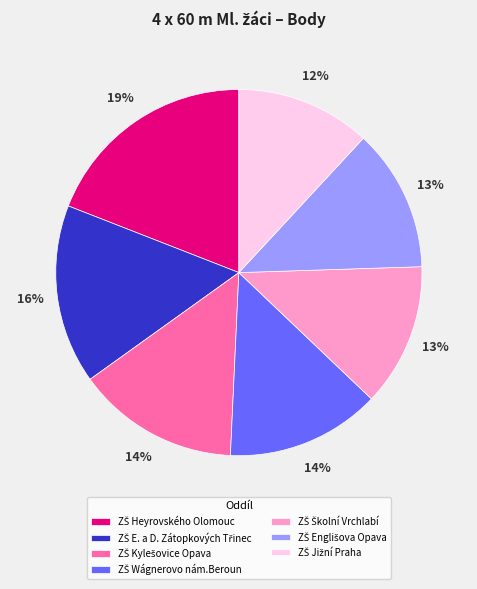

Count the number of slices in the pie.

7